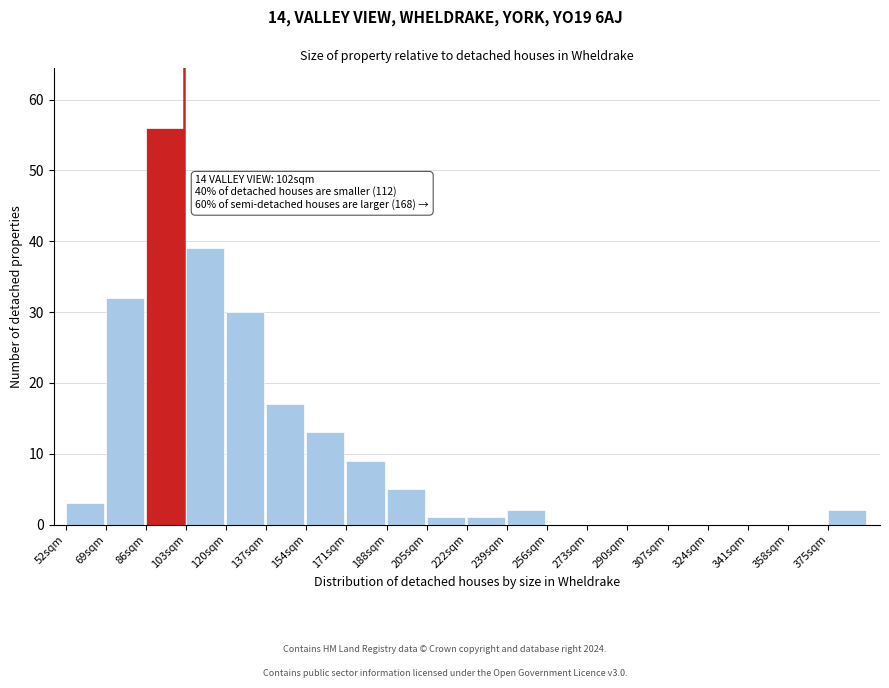

Which range on the x-axis has the tallest bar?

86 to 103